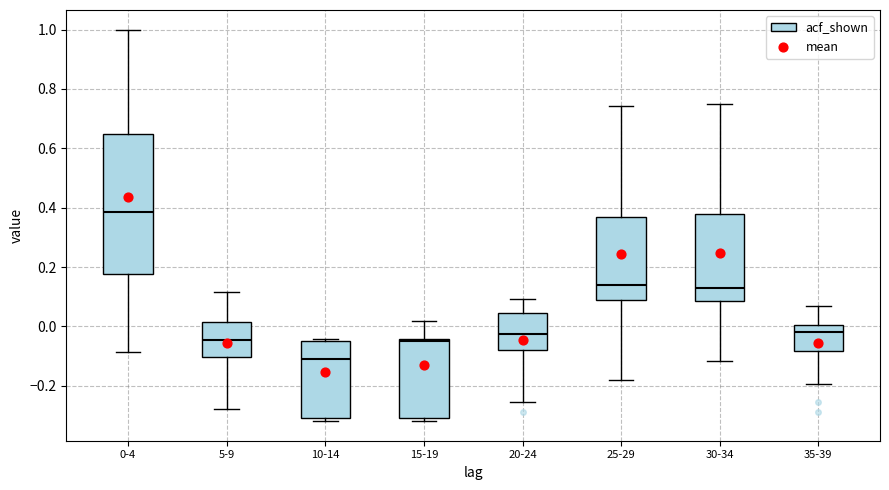

Reading left to right, read every box against the y-axis: the position of its median line, the range the box covers, and the ends of its whiskers. The values are not printed on the chart, so give them approximately, as read against the axis.

0-4: median 0.38, box 0.18 to 0.64, whiskers -0.08 to 1.00
5-9: median -0.04, box -0.10 to 0.02, whiskers -0.28 to 0.12
10-14: median -0.12, box -0.30 to -0.04, whiskers -0.32 to -0.04 (just above the box's upper edge)
15-19: median -0.04 (just below the box's upper edge), box -0.30 to -0.04, whiskers -0.32 to 0.02
20-24: median -0.02, box -0.08 to 0.04, whiskers -0.26 to 0.10
25-29: median 0.14, box 0.08 to 0.36, whiskers -0.18 to 0.74
30-34: median 0.12, box 0.08 to 0.38, whiskers -0.12 to 0.74
35-39: median -0.02, box -0.08 to 0.00, whiskers -0.20 to 0.06